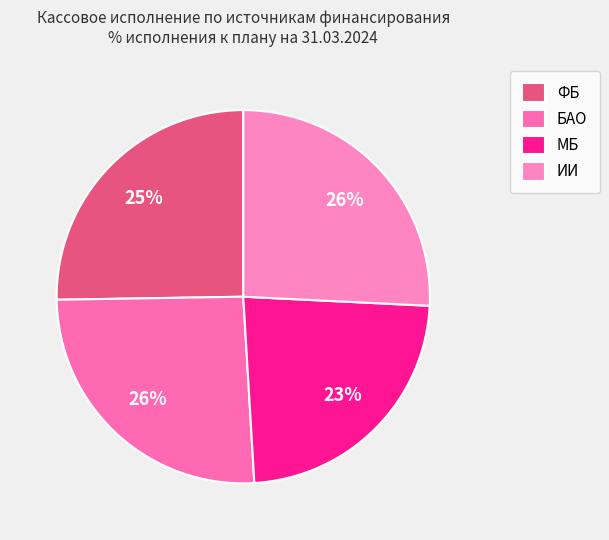

To the nearest percent, what portion does БАО represent?

26%